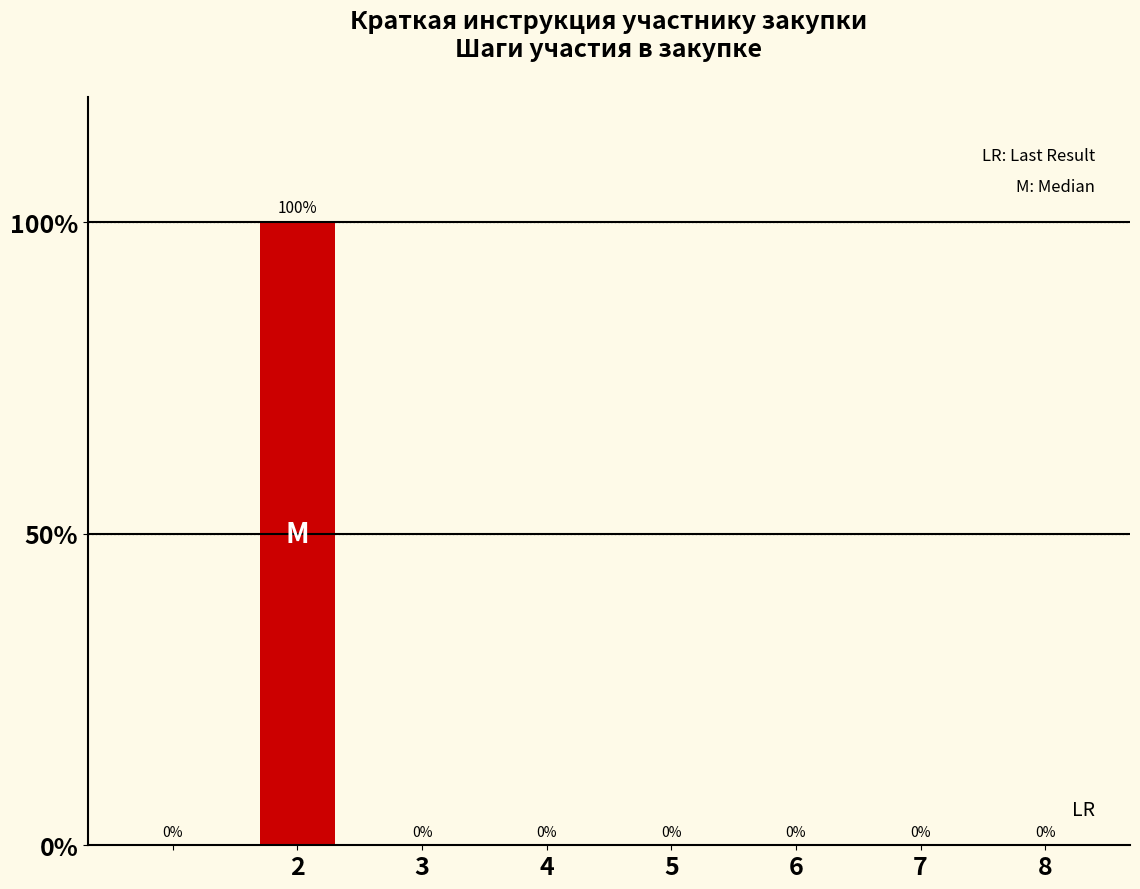

What is the sum of all values?

100